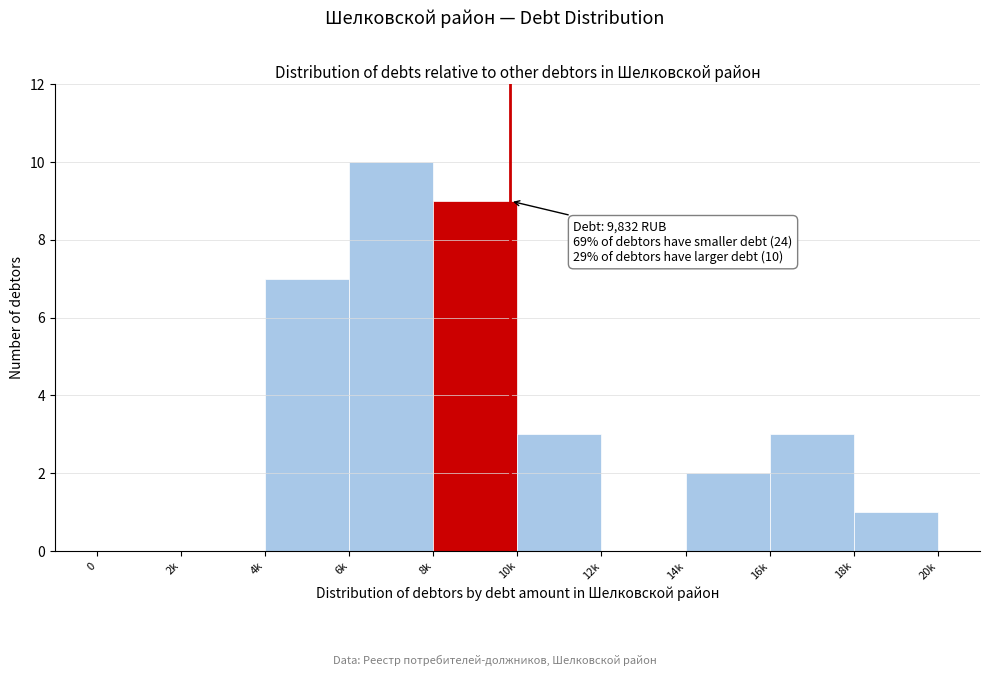

Reading left to right, transcribe all the data shown in this chart.

0=0	2k=0	4k=7	6k=10	8k=9	10k=3	12k=0	14k=2	16k=3	18k=1